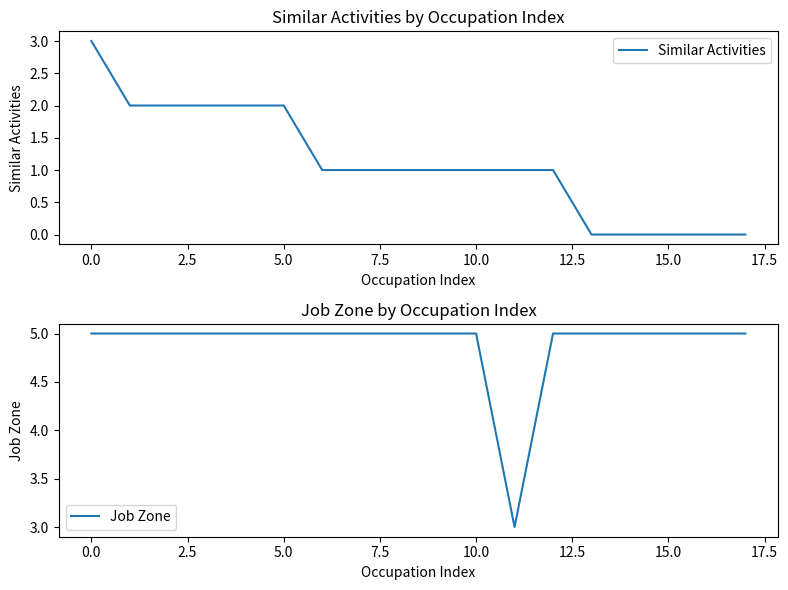

At which label does Similar Activities first exceed 1?

0.0